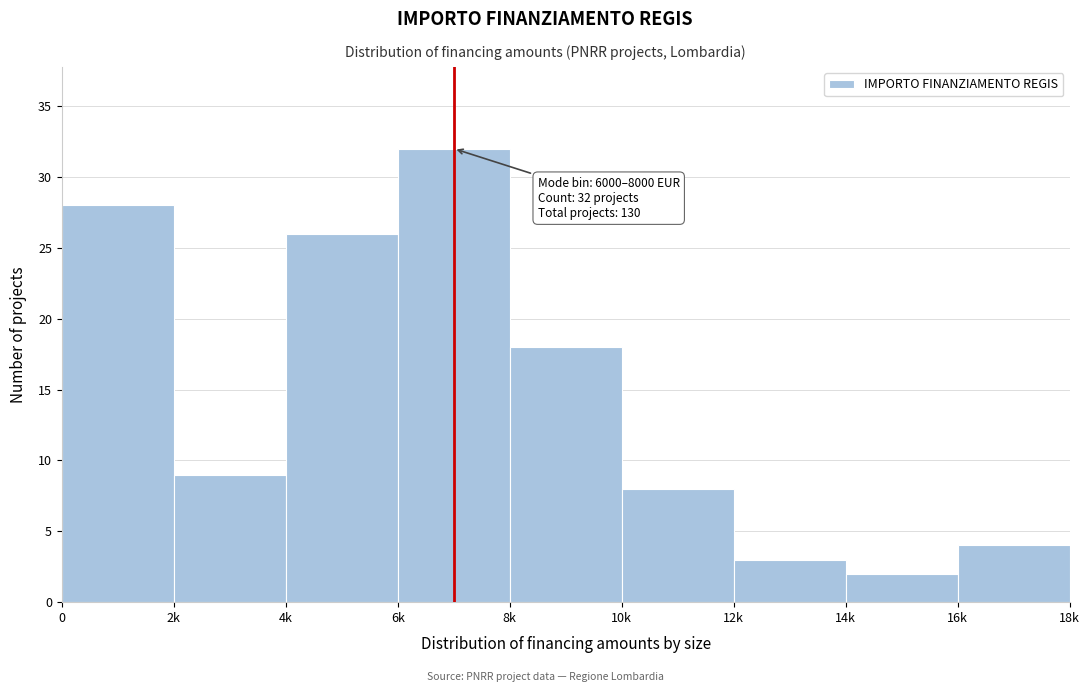

Reading left to right, list all the values displayed in this chart.

28	9	26	32	18	8	3	2	4